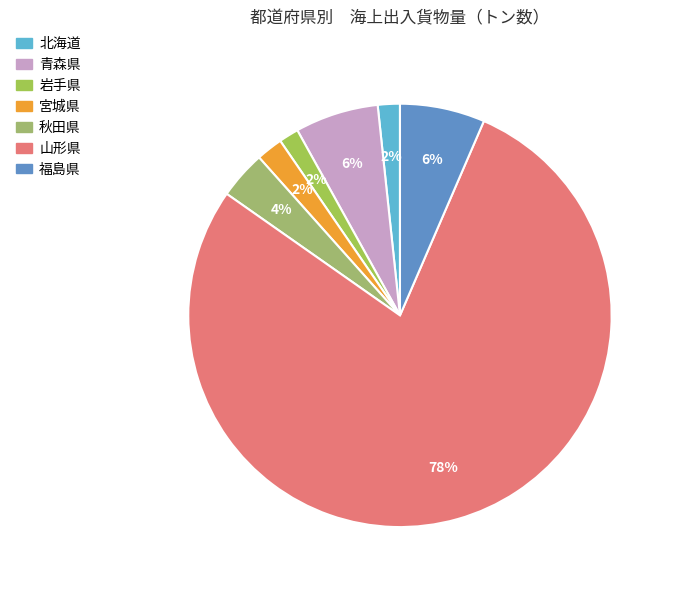

Is there any slice that represents more than half of the pie?

Yes